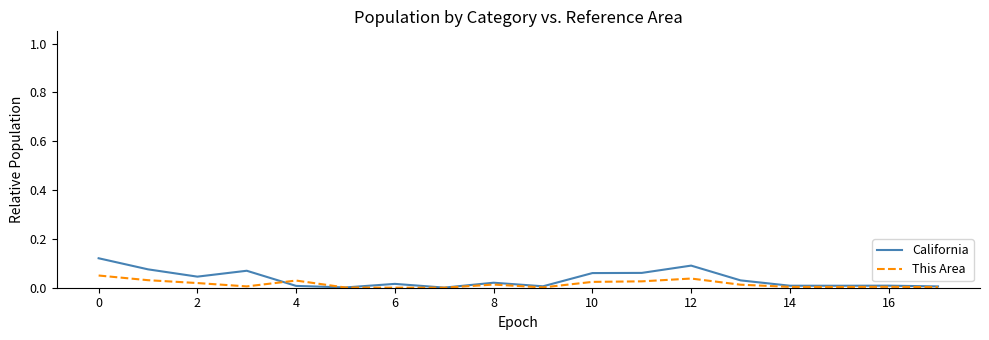

List the series in order of their peak value, highest first.

California, This Area